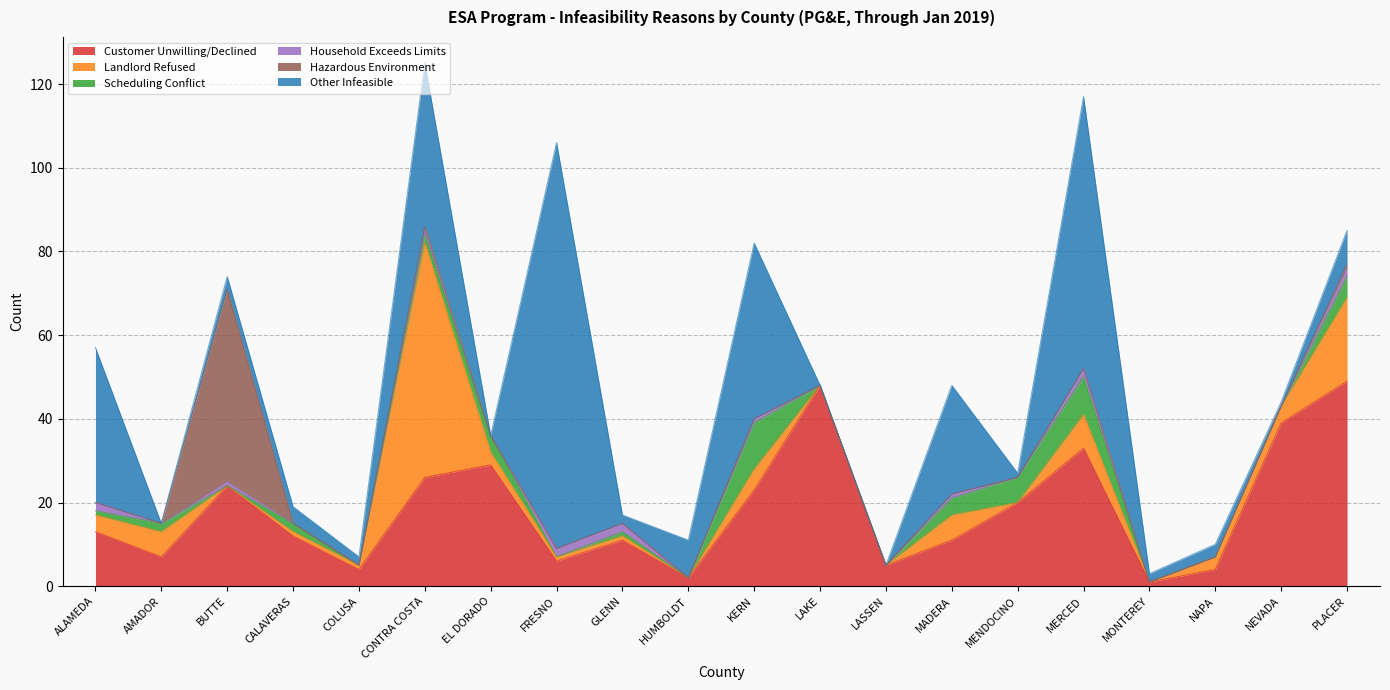

What is the difference between the Other Infeasible values at AMADOR and GLENN?

2